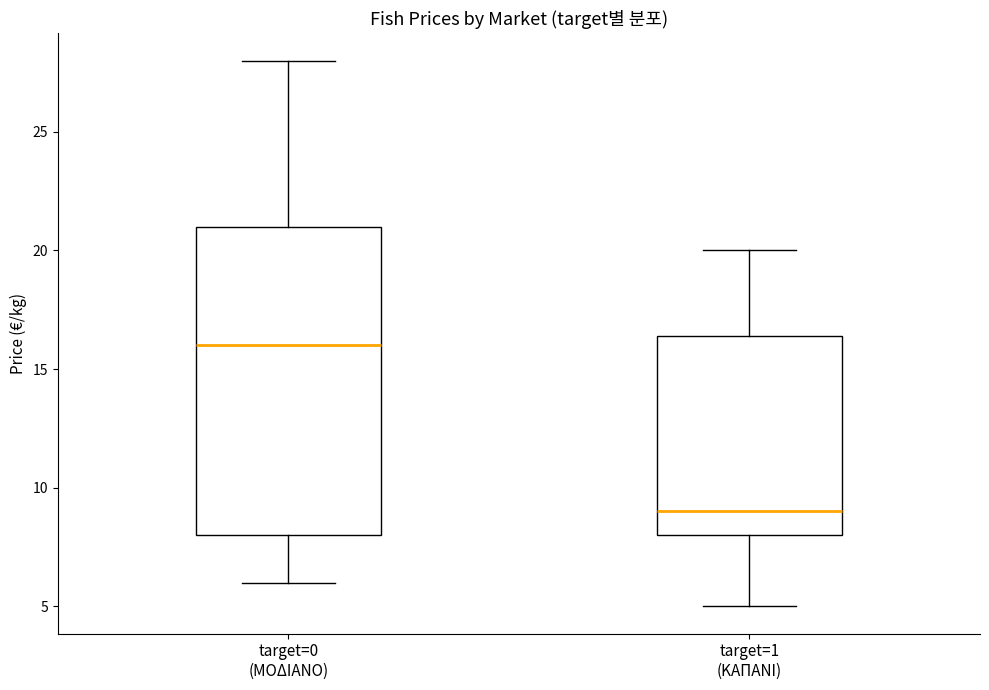

Which box is the tallest, from its lower edge to its upper edge?

target=0 (ΜΟΔΙΑΝΟ)